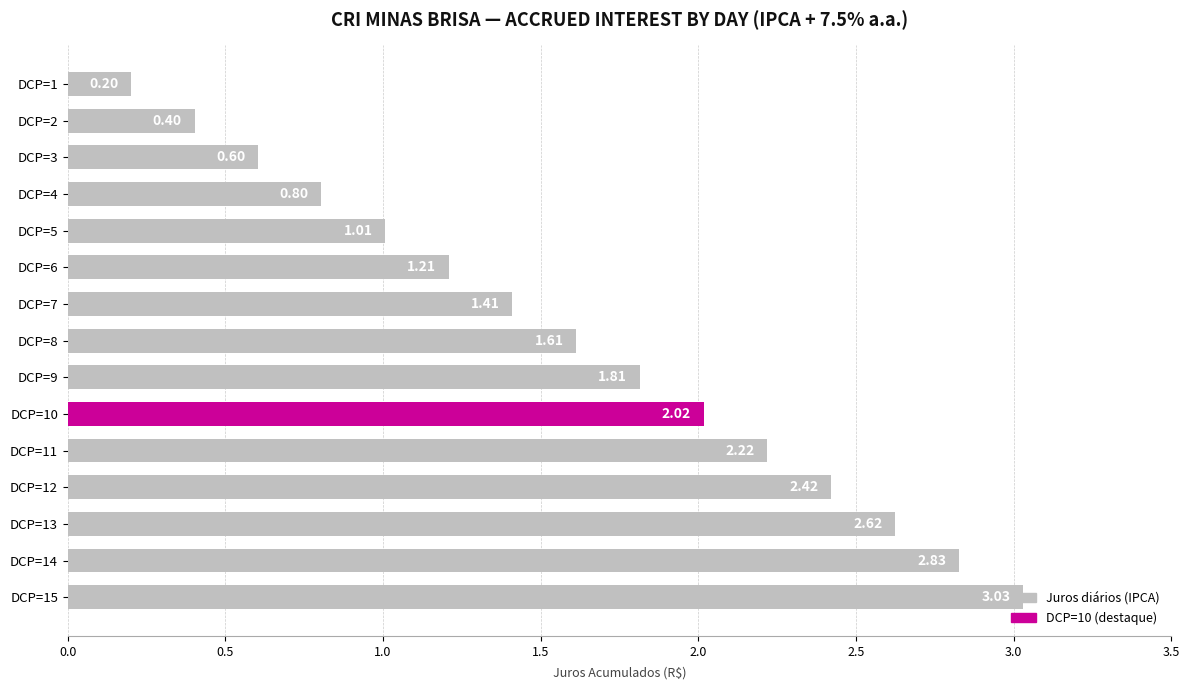

Approximately how many times larger is the value at DCP=8 compared to DCP=10?

0.8